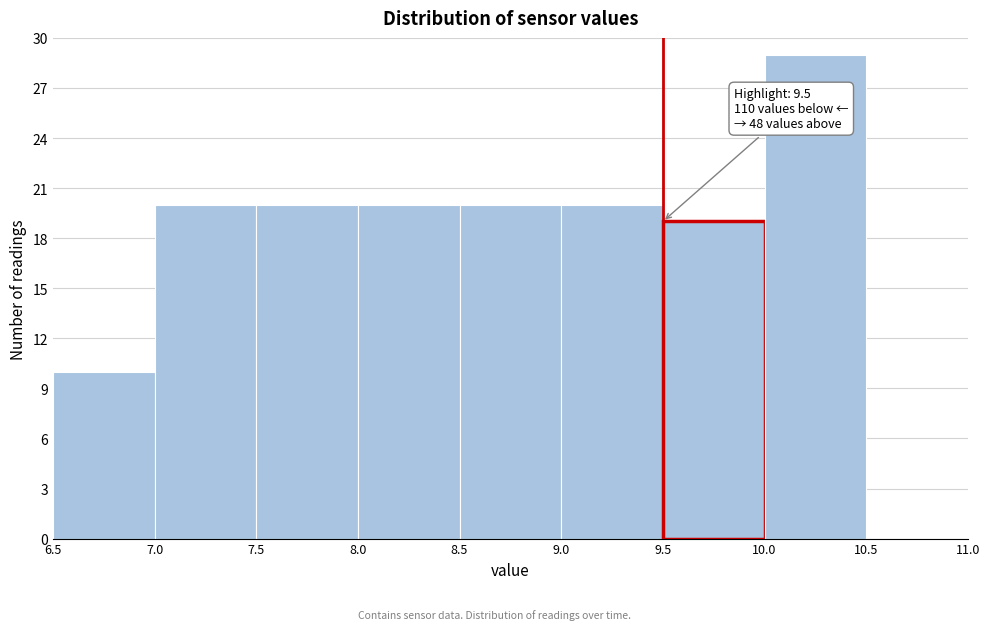

Over which range of the x-axis is the bar tallest?

10.0 to 10.5